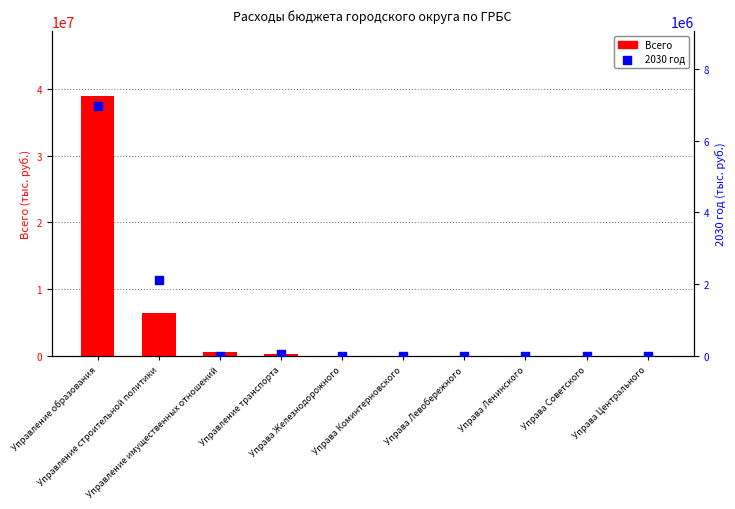

What are all the series names shown in the legend?

Всего, 2030 год